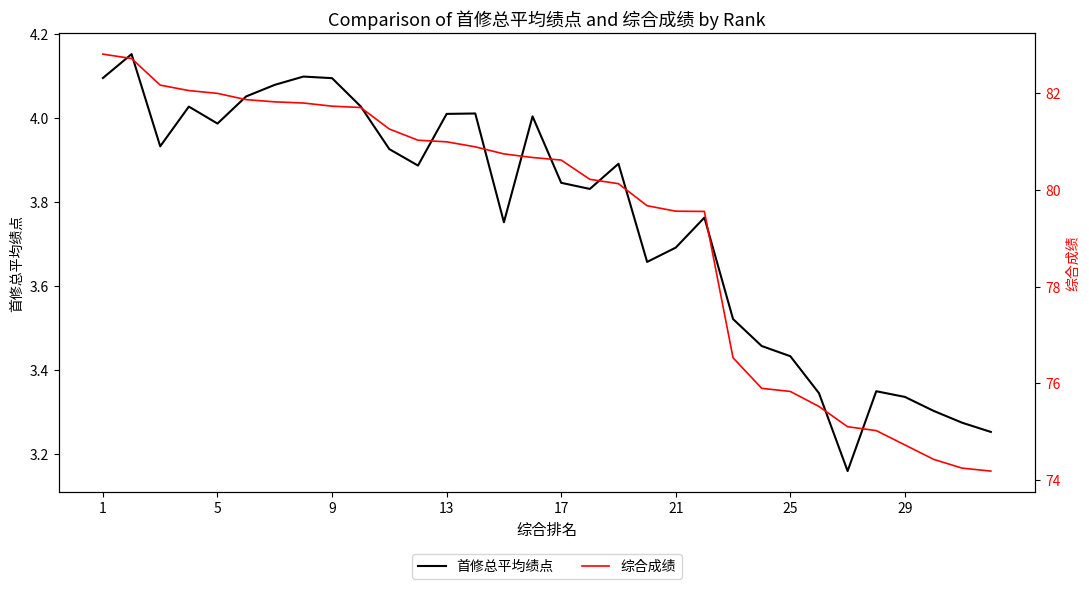

What is the difference between the second highest and minimum values in the 综合成绩 series?

8.5